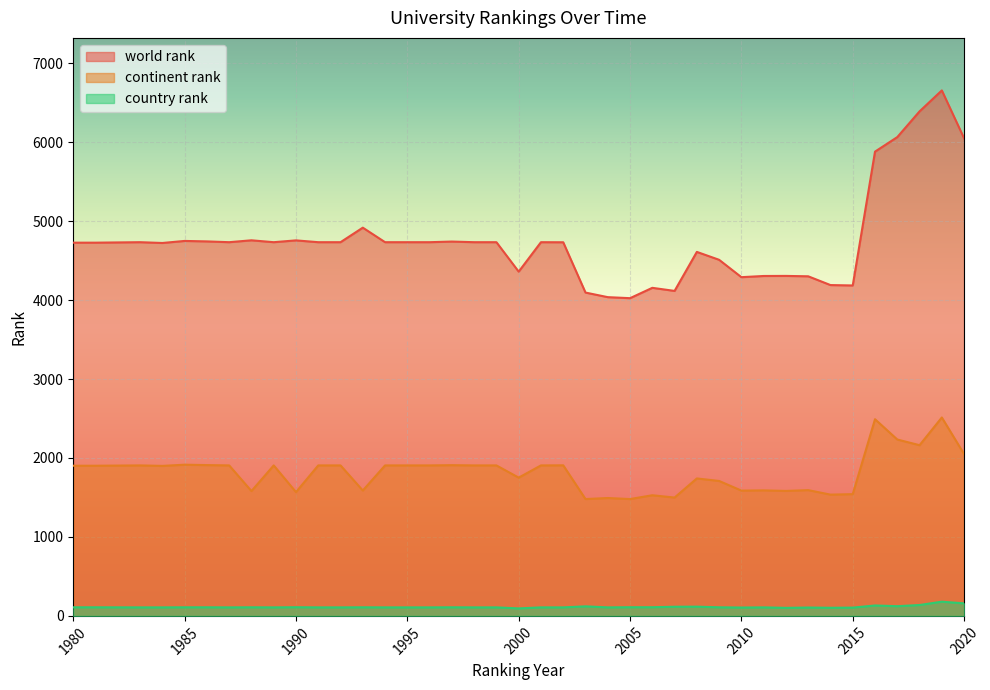

Between 1987 and 2006, which is larger?

1987